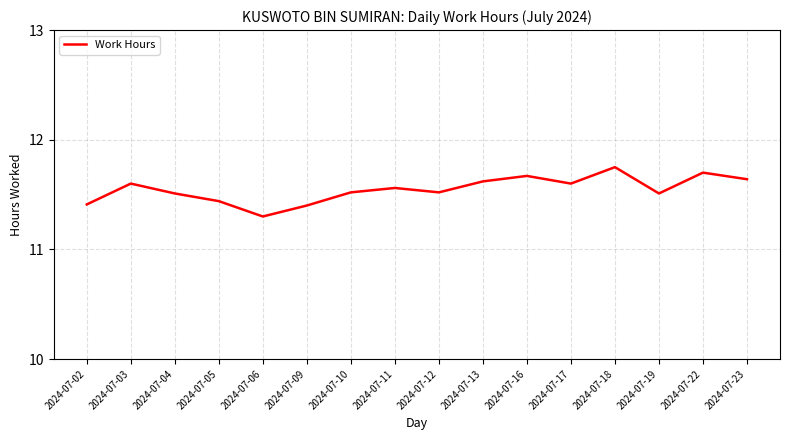

True or false: the data shows 7.2 at 2024-07-23.

False